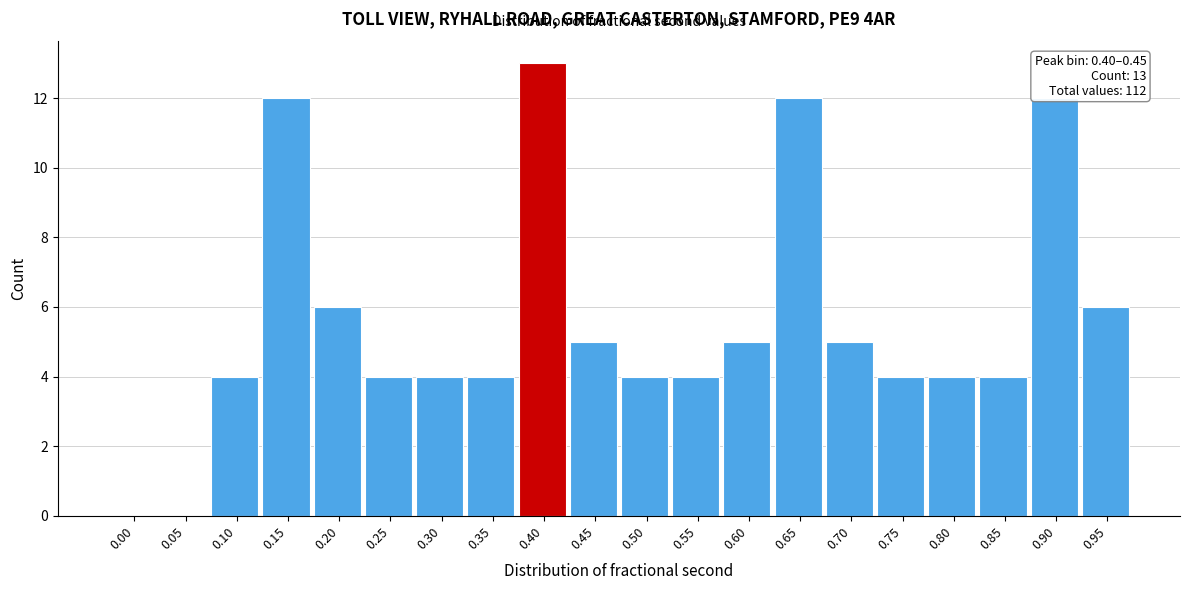

Reading right to left, list all the values displayed in this chart.

0.95=6	0.90=12	0.85=4	0.80=4	0.75=4	0.70=5	0.65=12	0.60=5	0.55=4	0.50=4	0.45=5	0.40=13	0.35=4	0.30=4	0.25=4	0.20=6	0.15=12	0.10=4	0.05=0	0.00=0